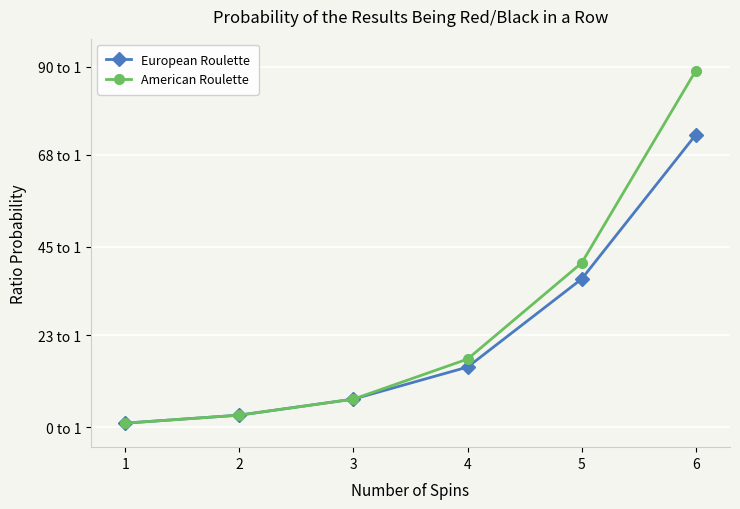

Does the chart have visible grid lines?

Yes